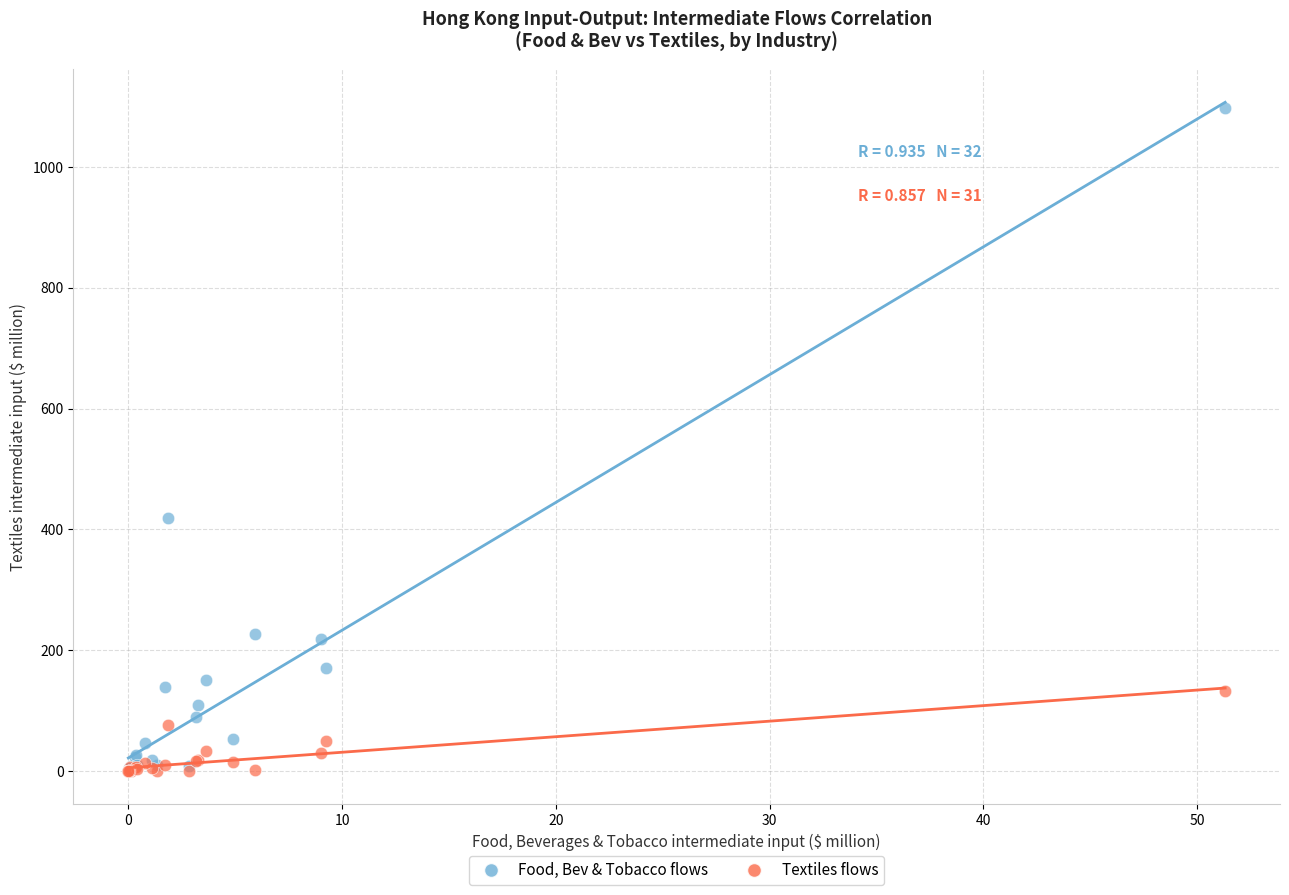

Across all series, what Y value is closest to 548?

419.0